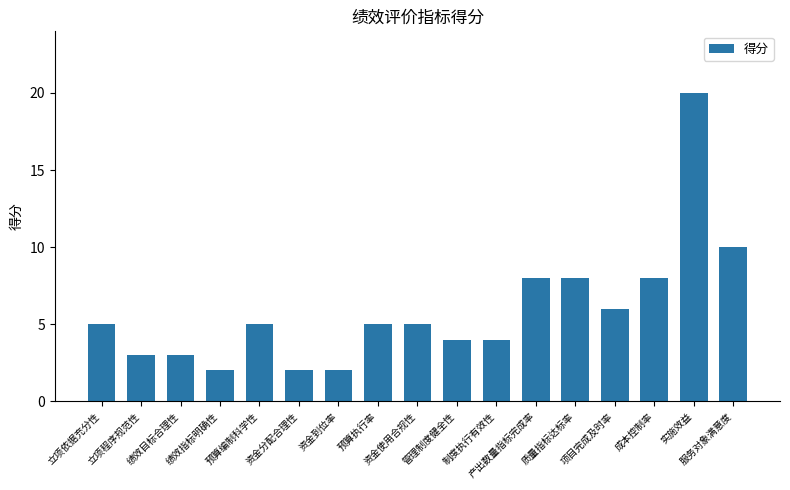

What is the greatest value displayed?

20